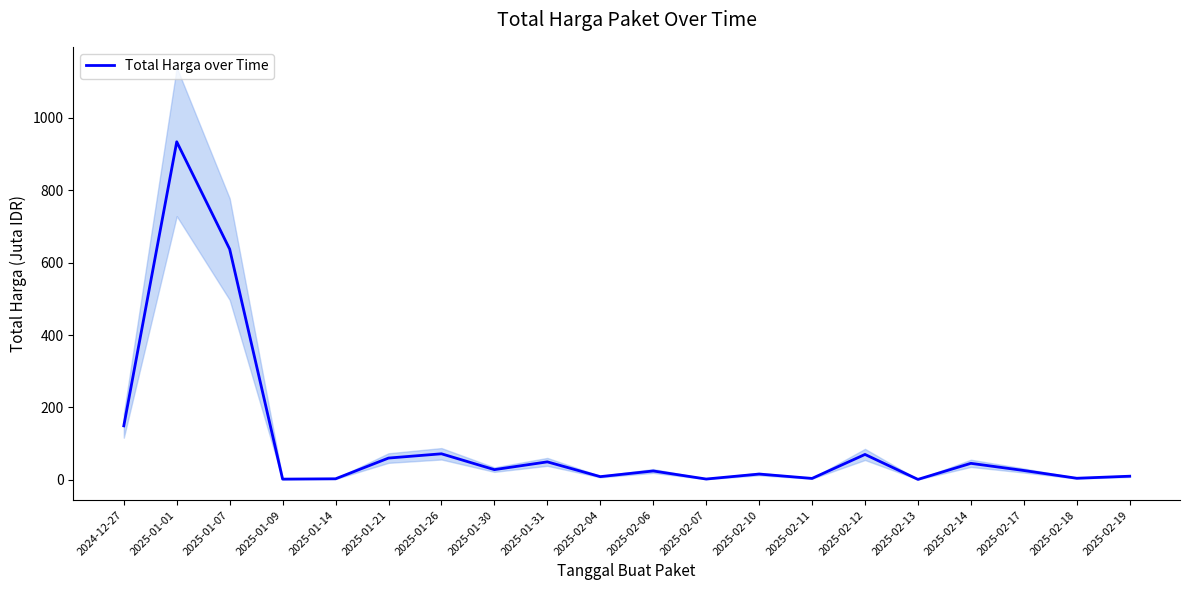

List the labels in order of value, largest first.

2025-01-01, 2025-01-07, 2024-12-27, 2025-01-26, 2025-02-12, 2025-01-21, 2025-01-31, 2025-02-14, 2025-01-30, 2025-02-17, 2025-02-06, 2025-02-10, 2025-02-19, 2025-02-04, 2025-02-18, 2025-02-11, 2025-01-14, 2025-02-07, 2025-01-09, 2025-02-13